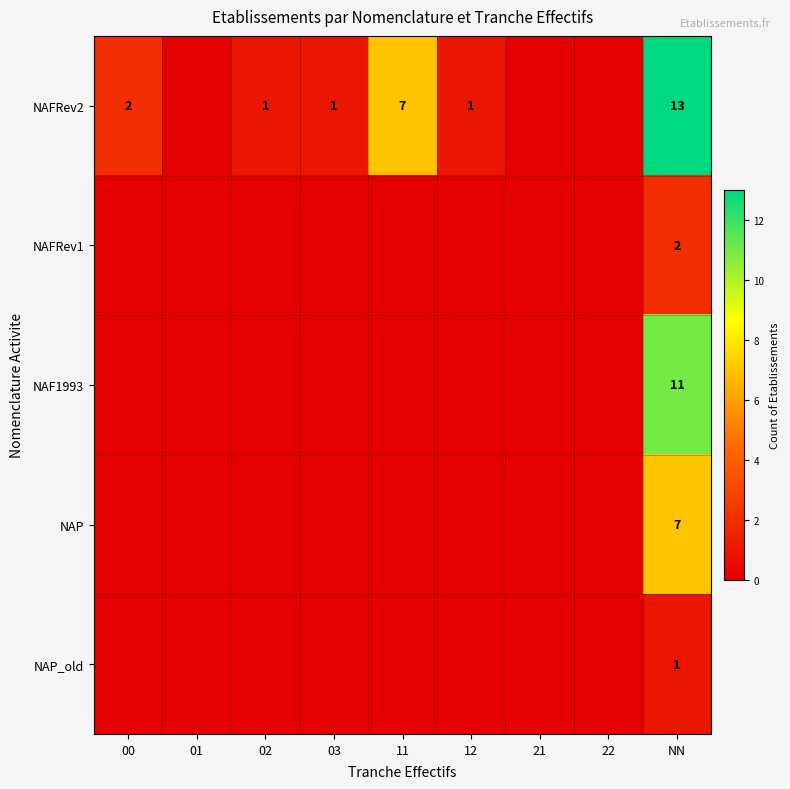

What is the difference between the NAFRev2 values at NN and 11?

6